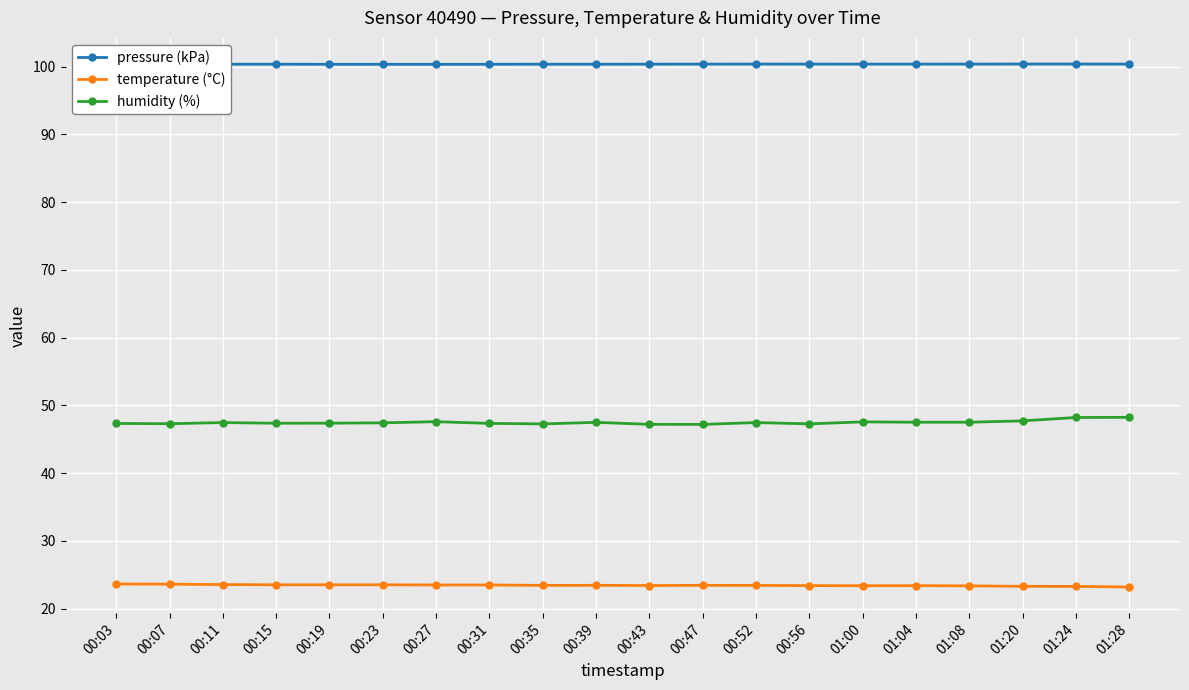

What is the spread (max minus min) of values at 00:52?

76.9